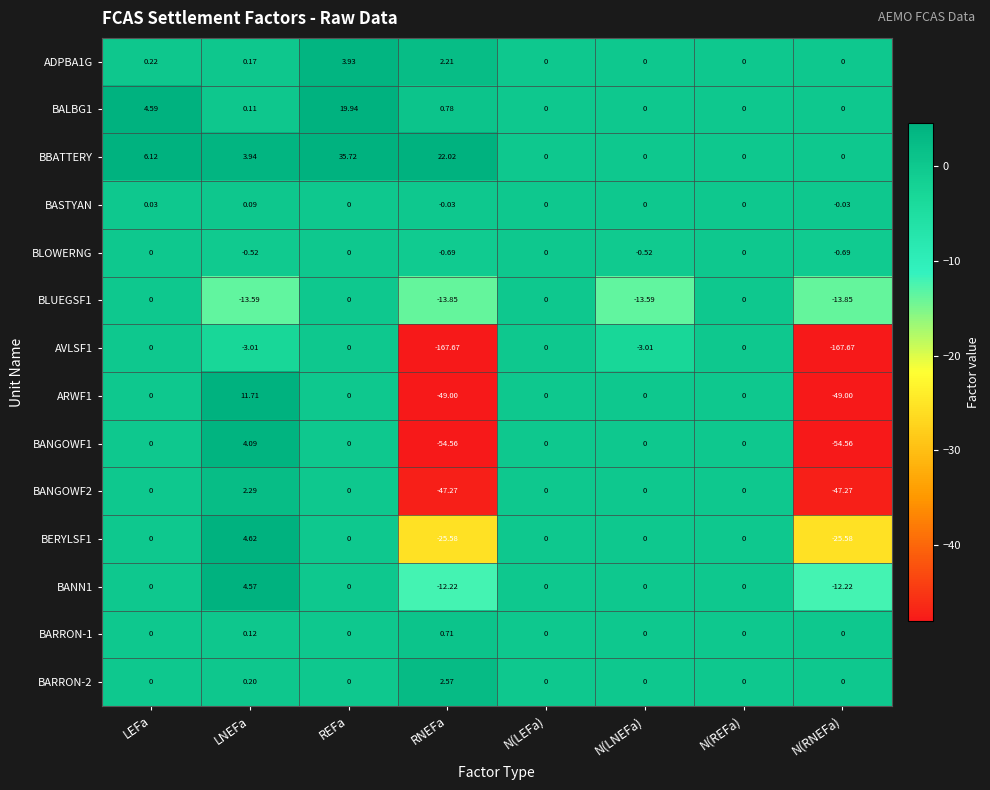

Which series changed the most between LEFa and REFa?

BBATTERY